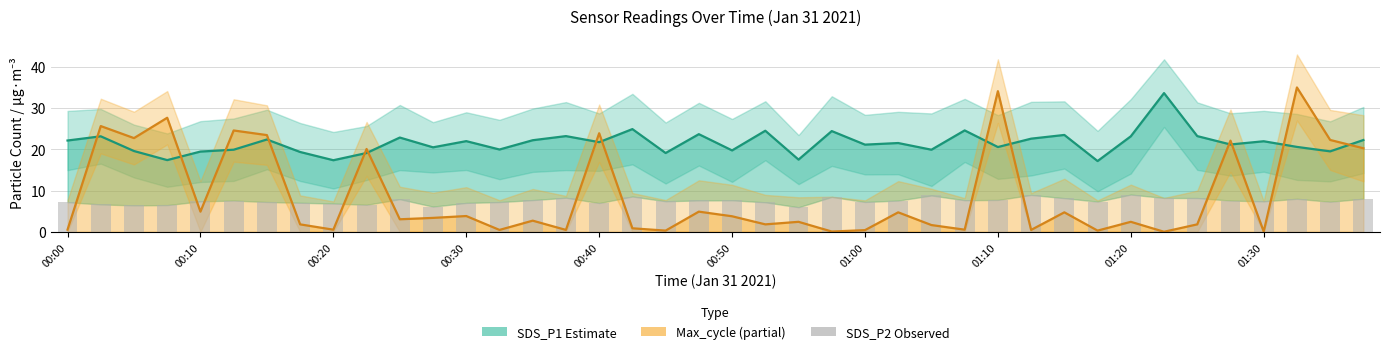

What is the sum of the SDS_P2 (Observed) values at 11 and 15?

14.3